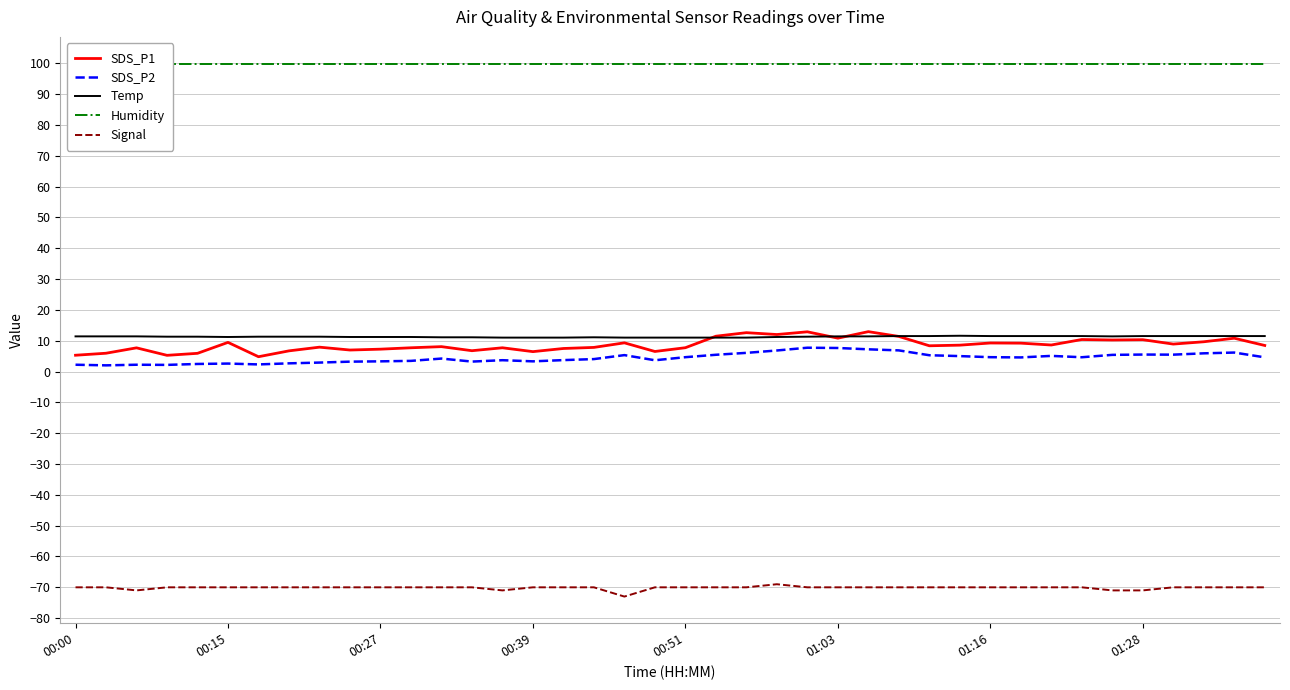

At which category is the sum across all series the highest?

24